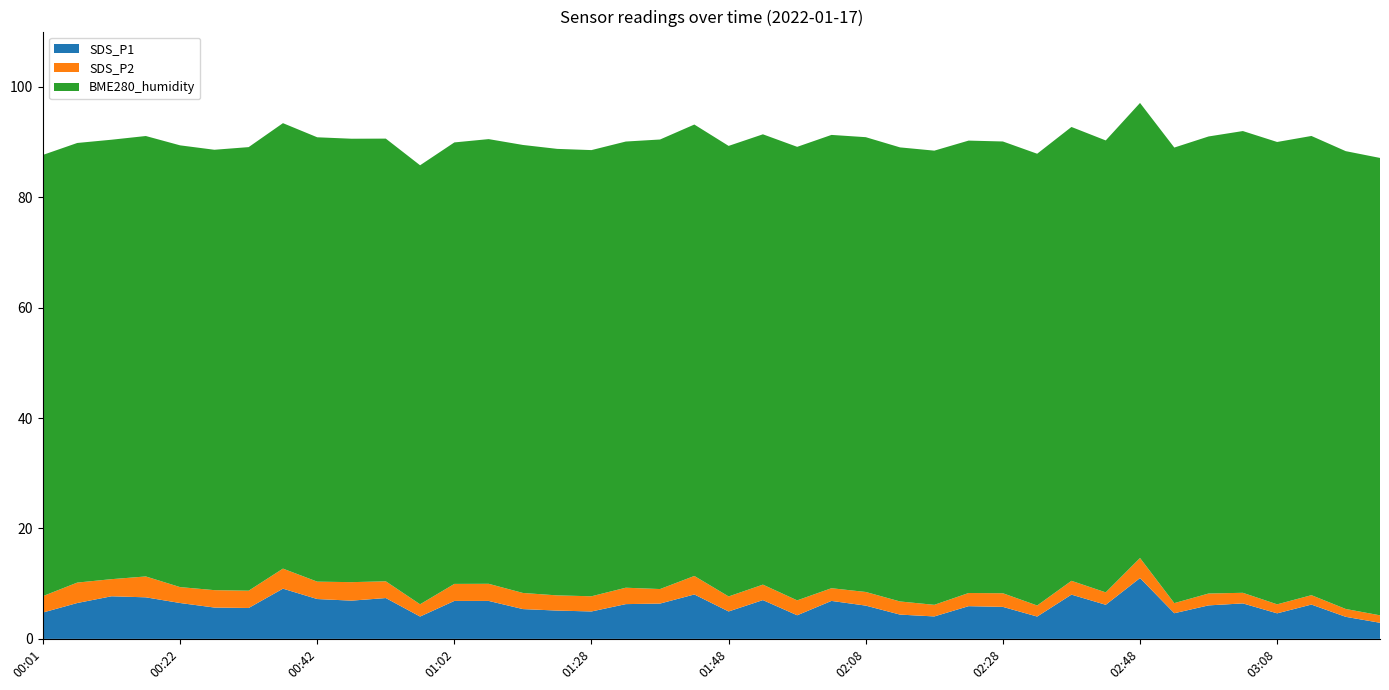

Reading left to right, transcribe all the data shown in this chart.

SDS_P1: 00:01=4.8	00:06=6.5	00:11=7.7	00:17=7.5	00:22=6.5	00:27=5.7	00:32=5.6	00:37=9.1	00:42=7.2	00:47=6.9	00:52=7.4	00:57=4.0	01:02=6.9	01:07=6.9	01:12=5.4	01:17=5.1	01:28=5.0	01:33=6.3	01:38=6.4	01:43=8.1	01:48=5.0	01:53=7.0	01:58=4.3	02:03=6.9	02:08=6.0	02:13=4.4	02:18=4.1	02:23=5.9	02:28=5.8	02:33=4.0	02:38=8.0	02:43=6.2	02:48=11.0	02:53=4.7	02:58=6.1	03:03=6.4	03:08=4.6	03:13=6.2	03:18=4.0	03:23=2.9
SDS_P2: 00:01=3.0	00:06=3.7	00:11=3.1	00:17=3.8	00:22=2.9	00:27=3.1	00:32=3.1	00:37=3.6	00:42=3.1	00:47=3.4	00:52=3.0	00:57=2.2	01:02=3.1	01:07=3.1	01:12=2.9	01:17=2.8	01:28=2.8	01:33=3.0	01:38=2.6	01:43=3.4	01:48=2.7	01:53=2.8	01:58=2.7	02:03=2.3	02:08=2.5	02:13=2.4	02:18=2.1	02:23=2.4	02:28=2.5	02:33=2.0	02:38=2.5	02:43=2.2	02:48=3.6	02:53=1.8	02:58=2.1	03:03=1.9	03:08=1.6	03:13=1.7	03:18=1.4	03:23=1.4
BME280_humidity: 00:01=79.9	00:06=79.6	00:11=79.6	00:17=79.8	00:22=80.0	00:27=79.8	00:32=80.3	00:37=80.7	00:42=80.5	00:47=80.3	00:52=80.2	00:57=79.5	01:02=80.0	01:07=80.5	01:12=81.1	01:17=80.9	01:28=80.8	01:33=80.8	01:38=81.4	01:43=81.8	01:48=81.6	01:53=81.6	01:58=82.1	02:03=82.1	02:08=82.4	02:13=82.2	02:18=82.3	02:23=81.9	02:28=81.8	02:33=81.8	02:38=82.2	02:43=81.8	02:48=82.4	02:53=82.5	02:58=82.8	03:03=83.6	03:08=83.7	03:13=83.2	03:18=82.9	03:23=82.8